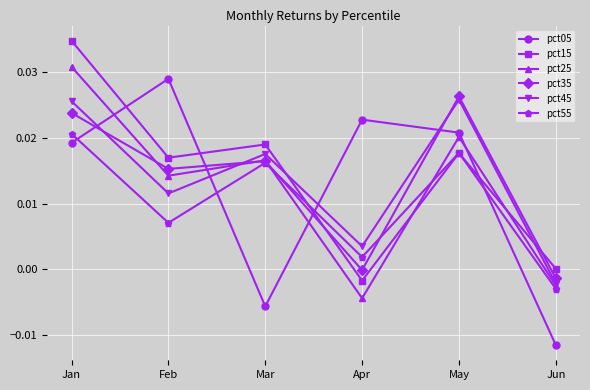

Which category has the lowest value across all series?

Jun